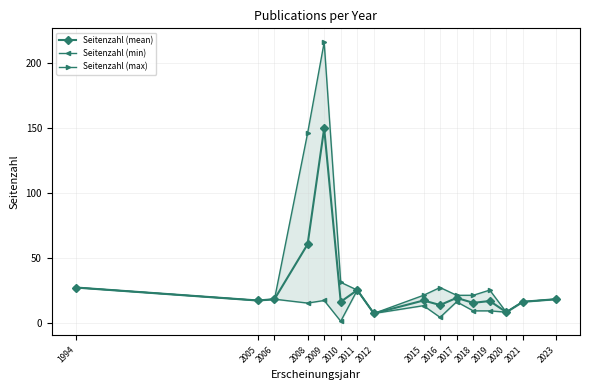

How many lines are shown in the chart?

3